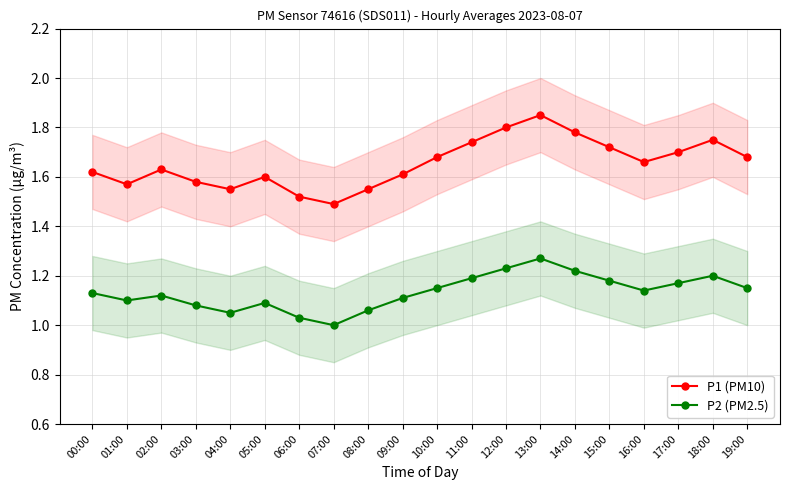

What is the maximum value shown in the chart?

1.9